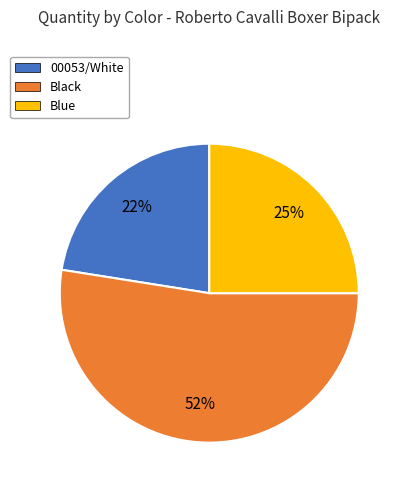

Is there any slice that represents more than half of the pie?

Yes